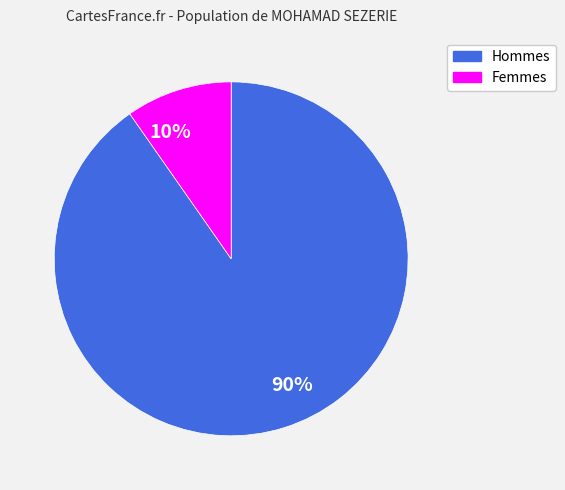

How many segments does this pie chart have?

2